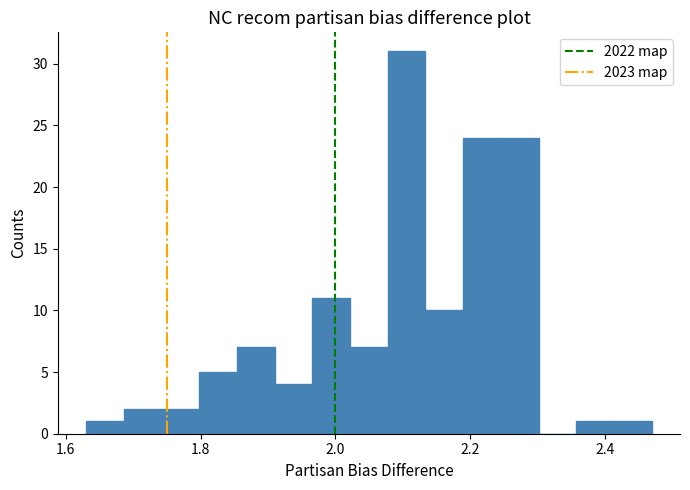

Read against the x-axis, roughly where is the centre of the tallest bar?

2.10